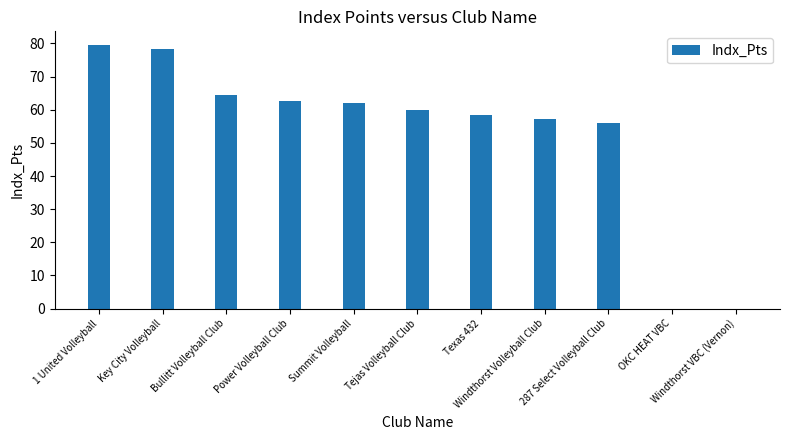

Does the chart contain stacked bars?

No